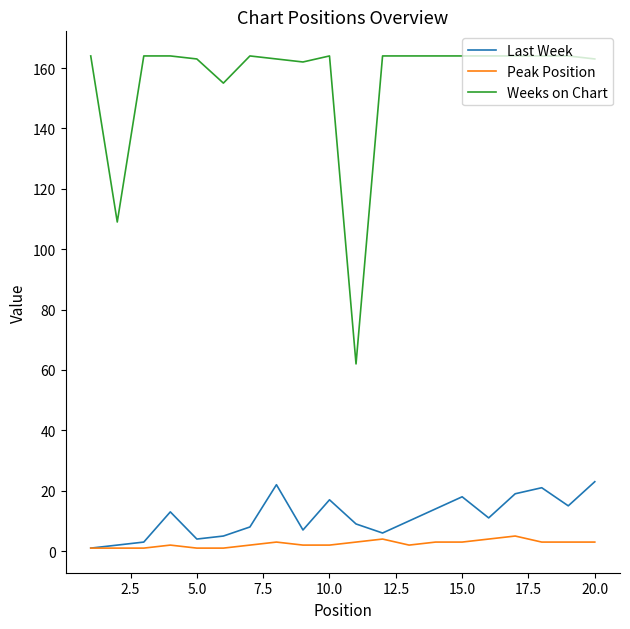

What is the minimum value for Last Week?

1